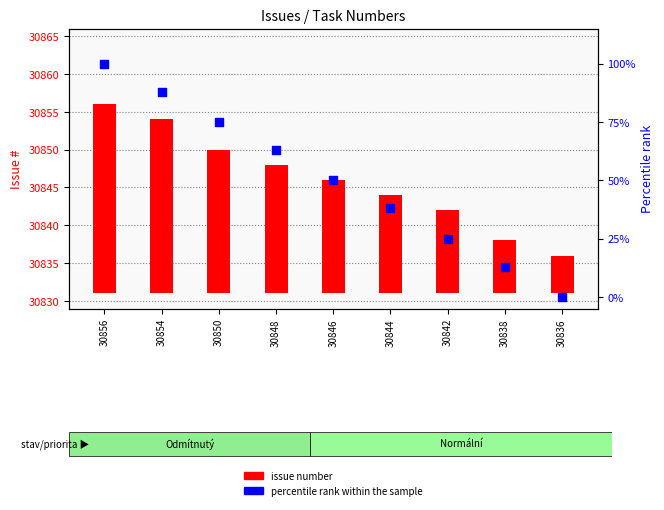

At which category is the sum across all series the highest?

30856